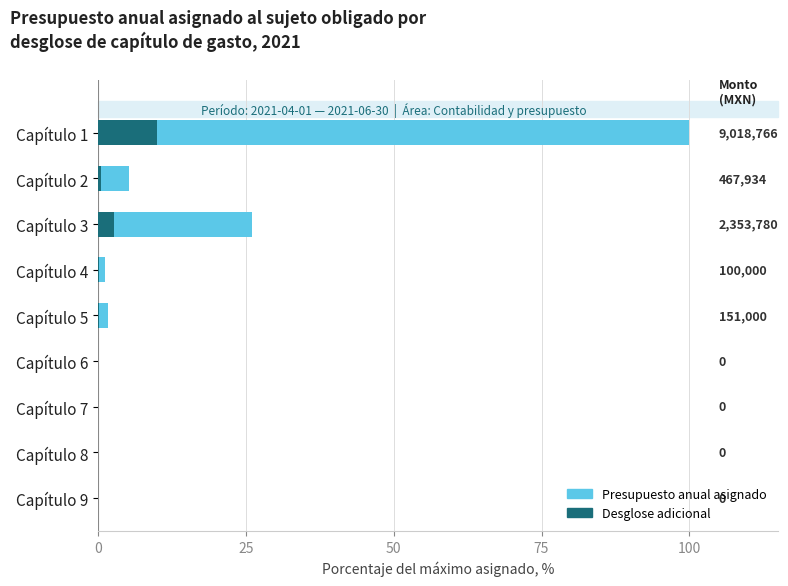

At how many categories does at least one series exceed 41?

1